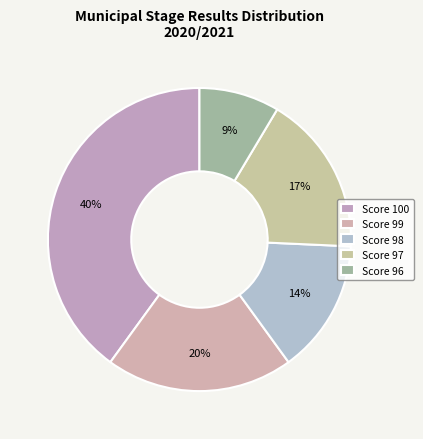

Which category has the biggest portion of the pie?

Score 100